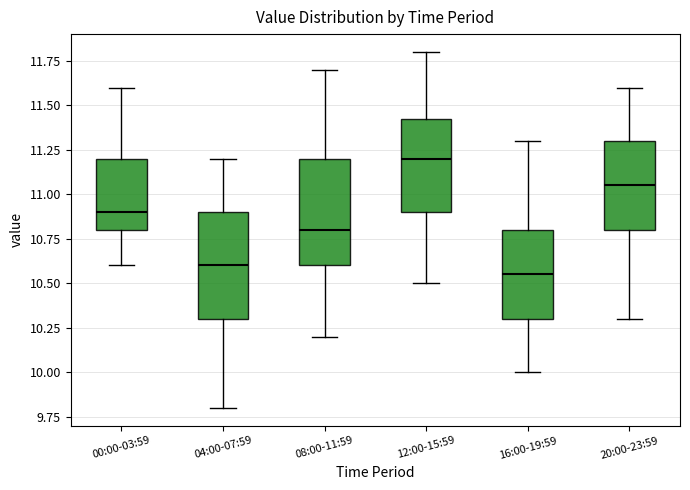

Where does the upper whisker of the box for 00:00-03:59 end on the y-axis? The values are not printed on the chart, so give them approximately, as read against the axis.

11.60